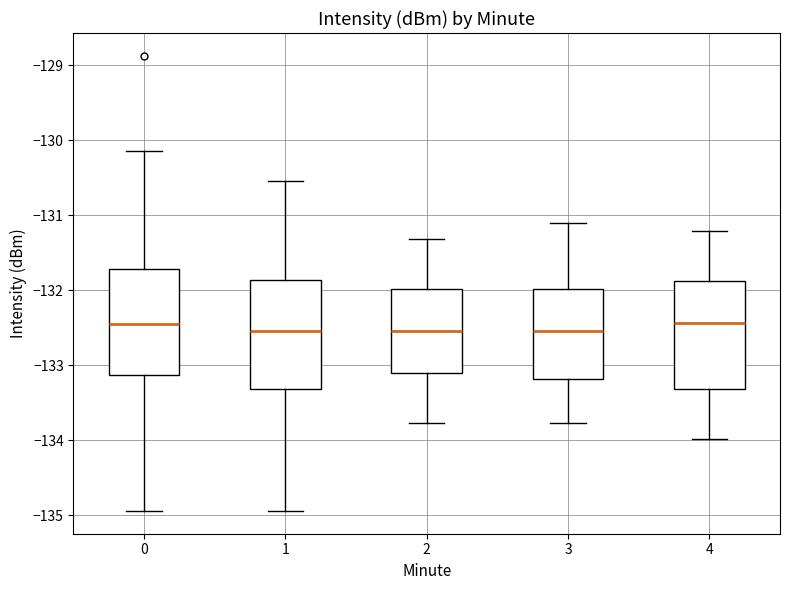

Where is the lower edge of the box at x = 1 on the y-axis? The values are not printed on the chart, so give them approximately, as read against the axis.

-133.3